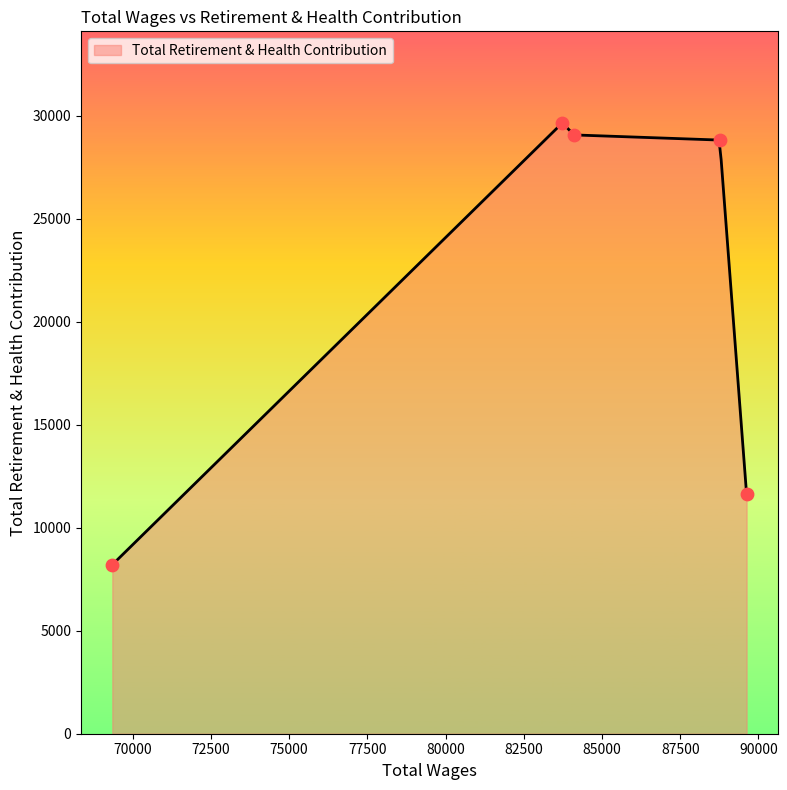

Between 88759.0 and 89620.0, which is larger?

88759.0